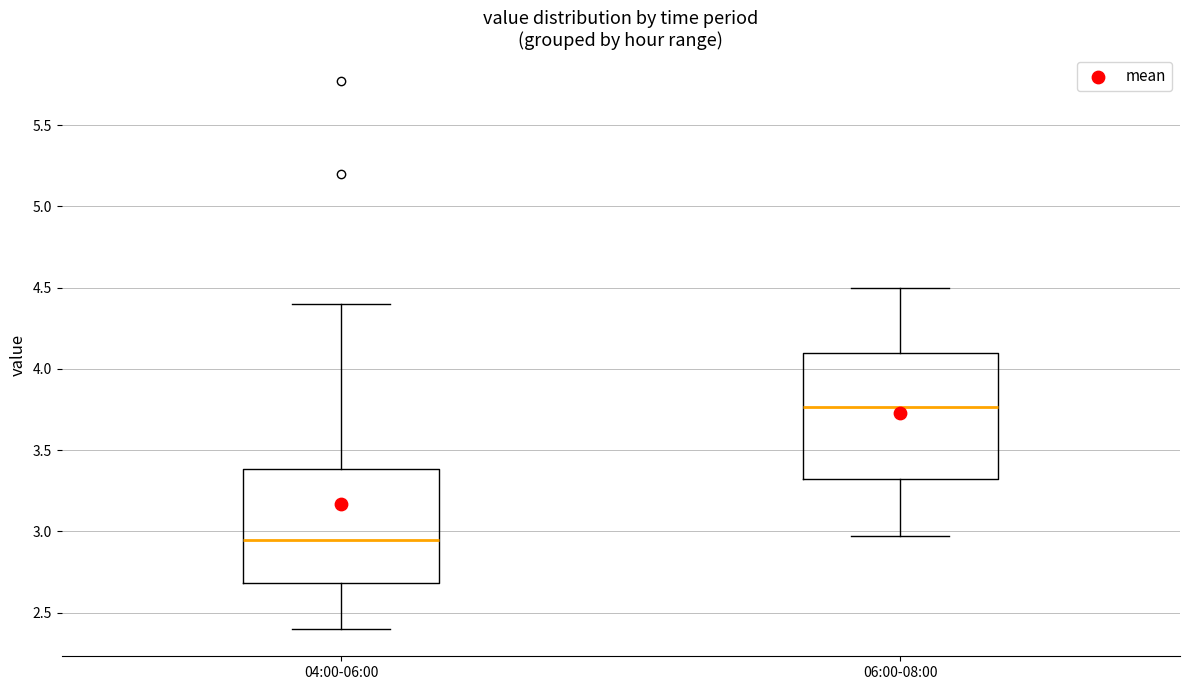

Where is the lower edge of the box for 06:00-08:00 on the y-axis? The values are not printed on the chart, so give them approximately, as read against the axis.

3.30